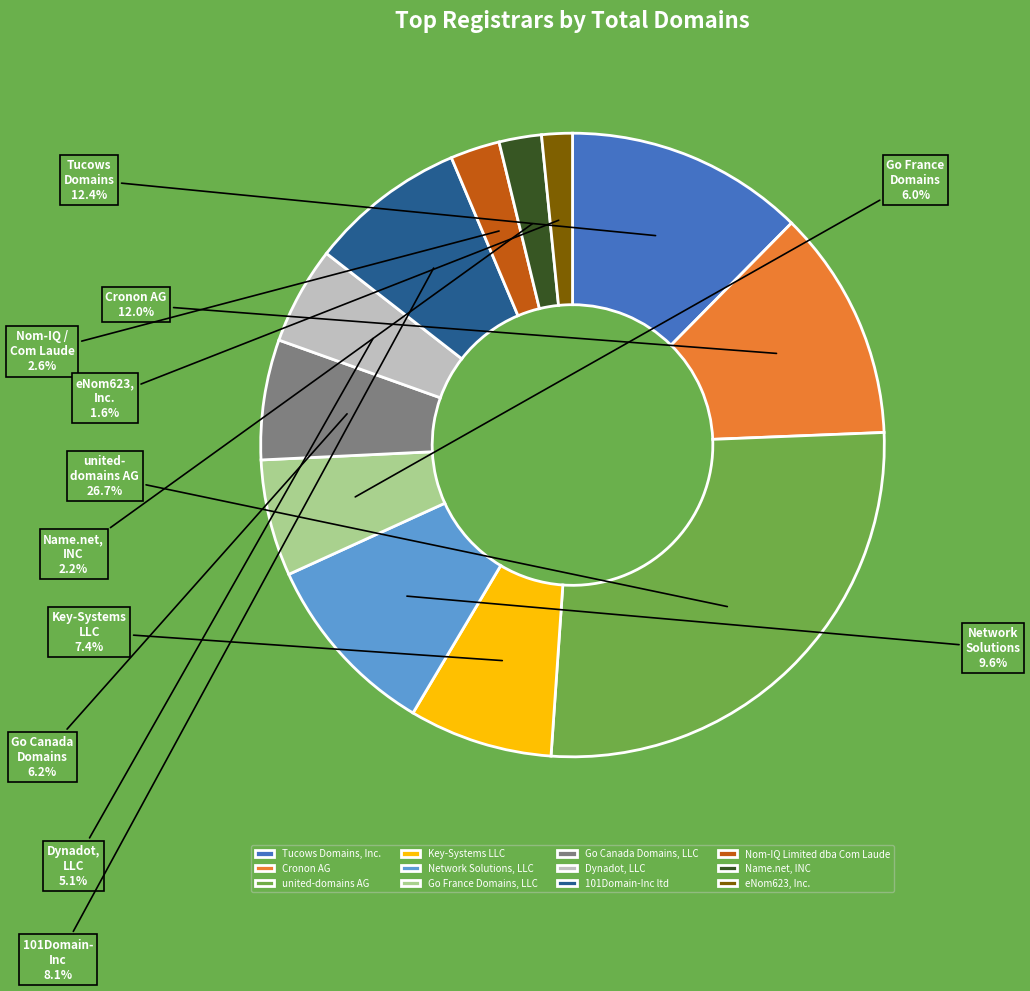

How many segments does this pie chart have?

12